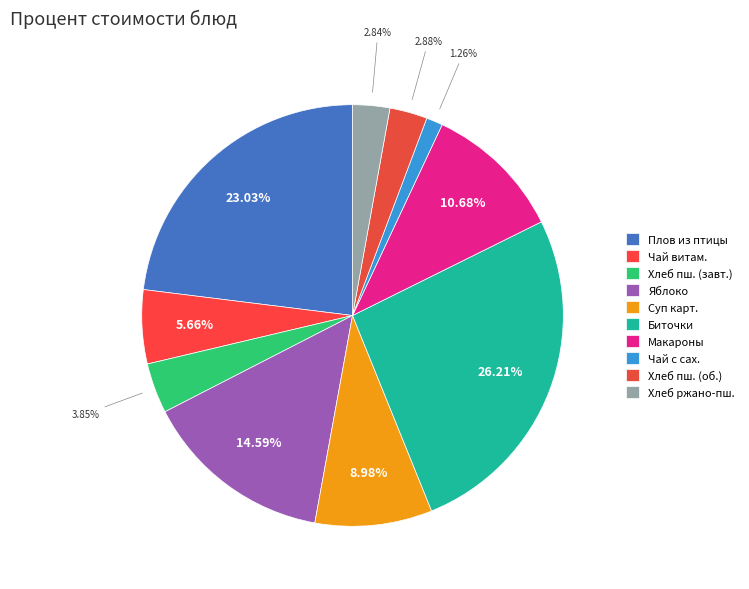

What percentage is NOT represented by Яблоко?

85.4%